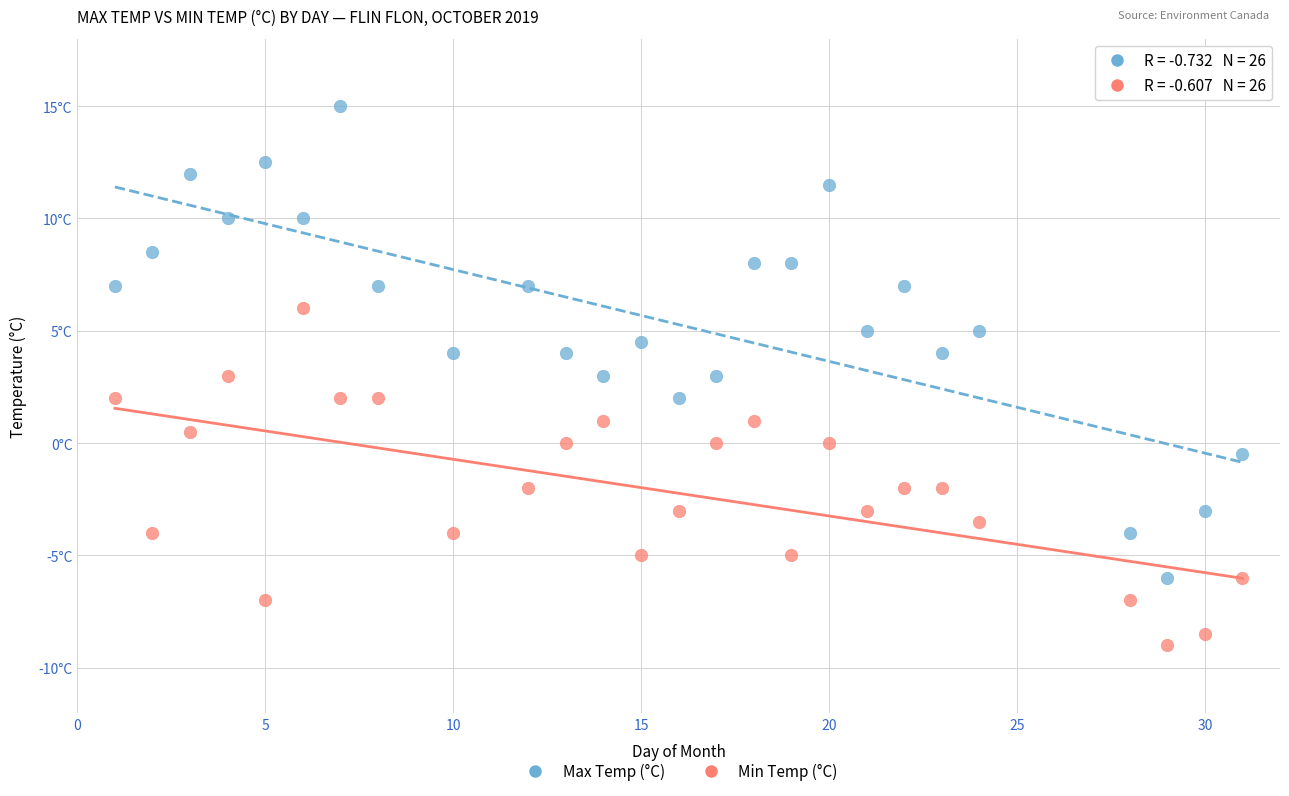

What are all the series names shown in the legend?

Max Temp (°C), Min Temp (°C)